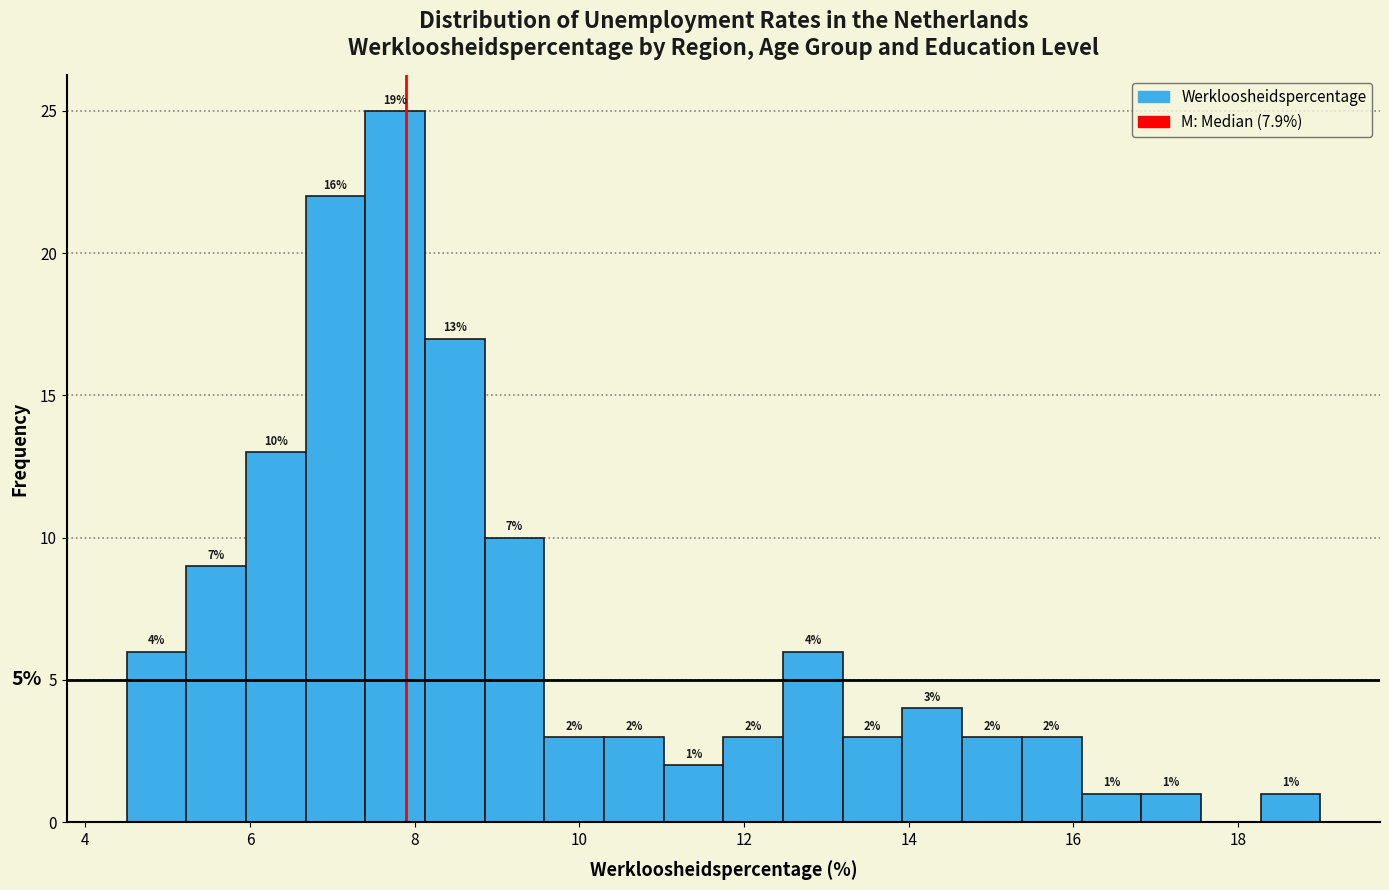

Around what value on the x-axis is the tallest bar? Give the approximate position of its centre, as read against the axis.

7.8